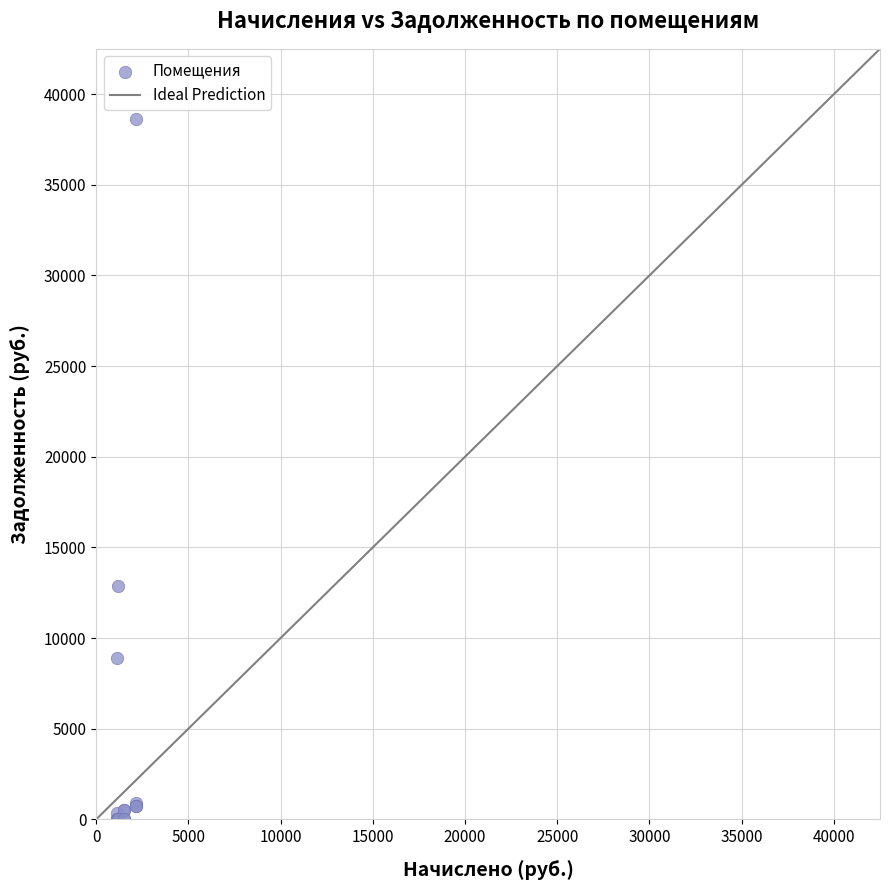

What Y value in the scatter plot is closest to 19317?

12886.8